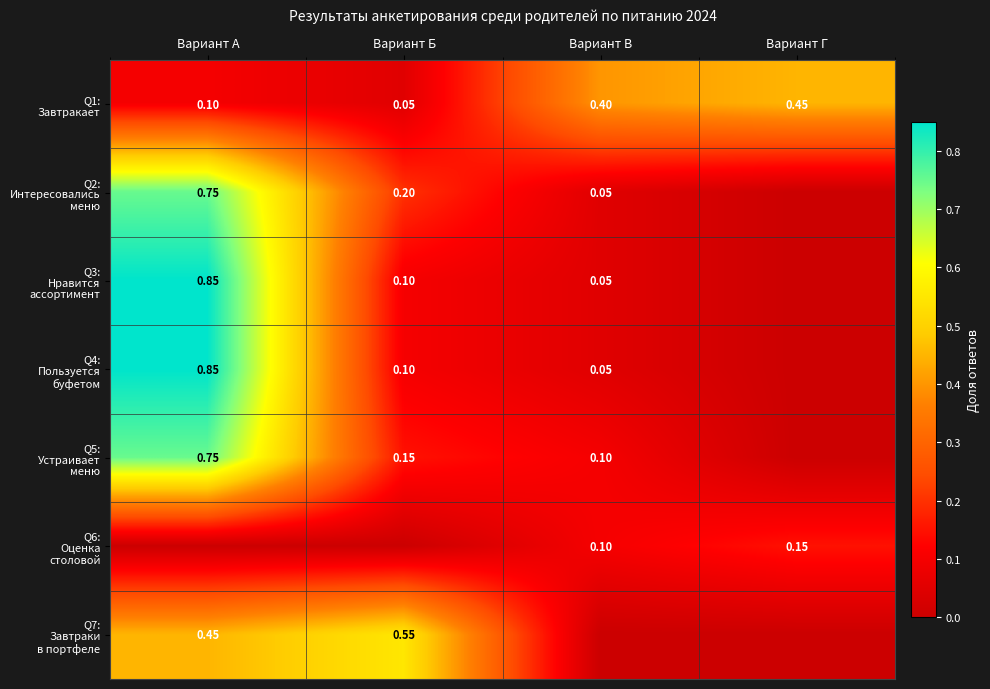

List the series in order of their peak value, lowest first.

Q6: Оценка столовой, Q1: Завтракает, Q7: Завтраки в портфеле, Q2: Интересовались меню, Q5: Устраивает меню, Q3: Нравится ассортимент, Q4: Пользуется буфетом